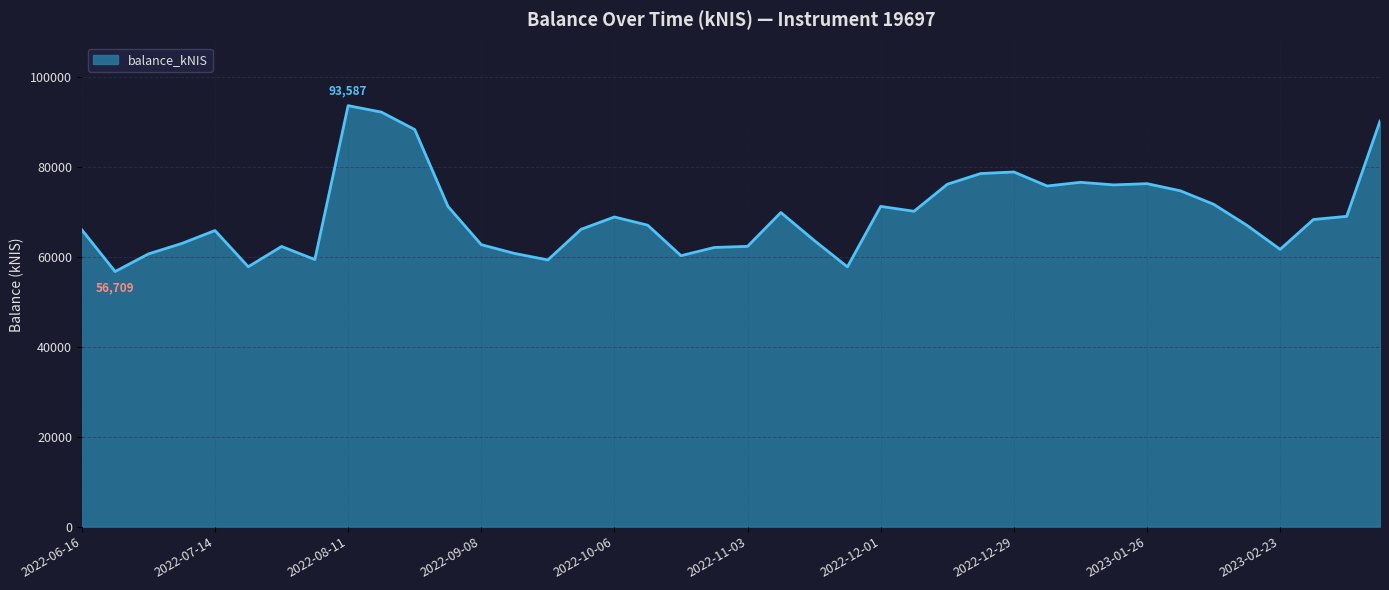

What is the difference between the maximum and minimum values?

36878.0